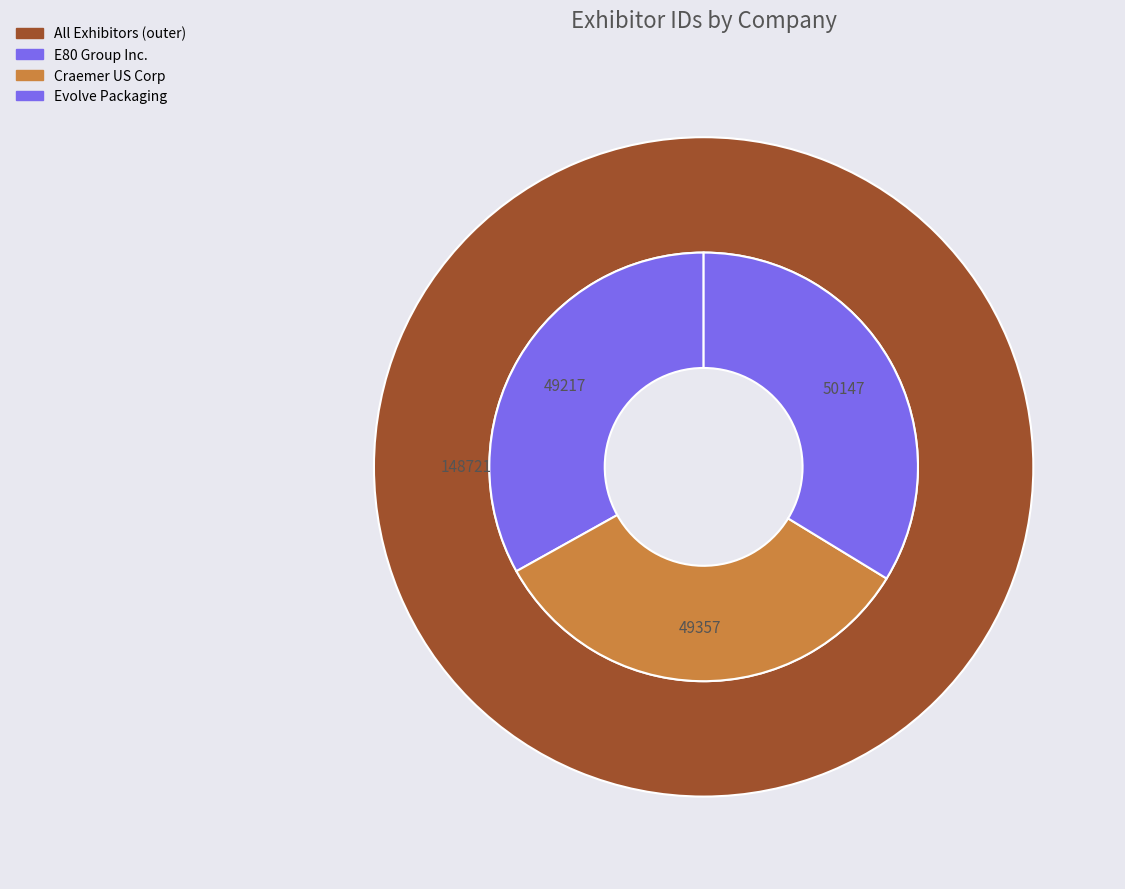

What is the change in value from E80 Group Inc. to Evolve Packaging?

+930